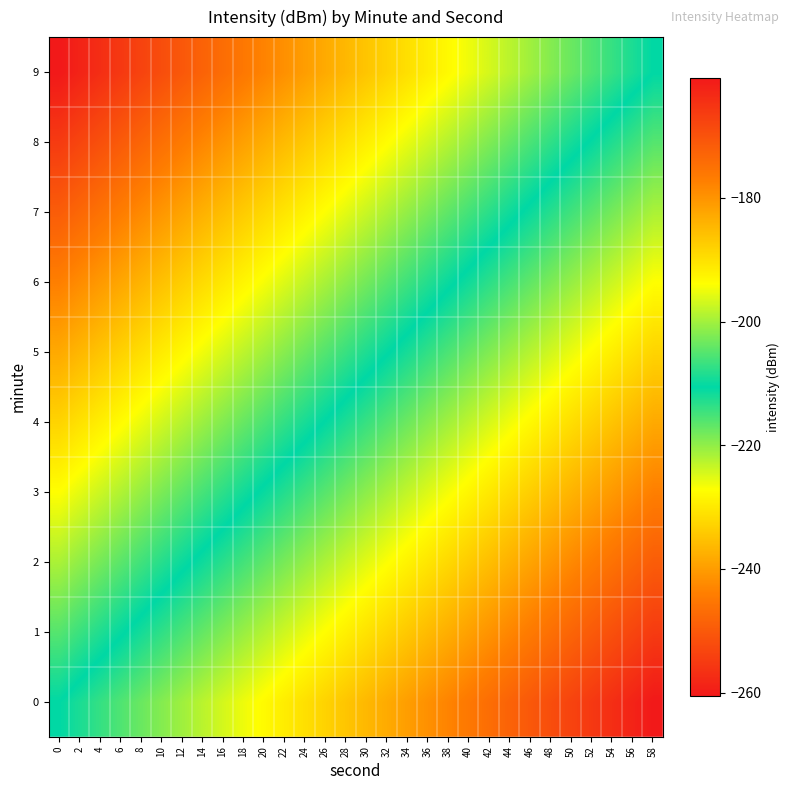

Rank the series by their maximum value, from highest to lowest.

0, 1, 2, 3, 4, 5, 6, 7, 8, 9